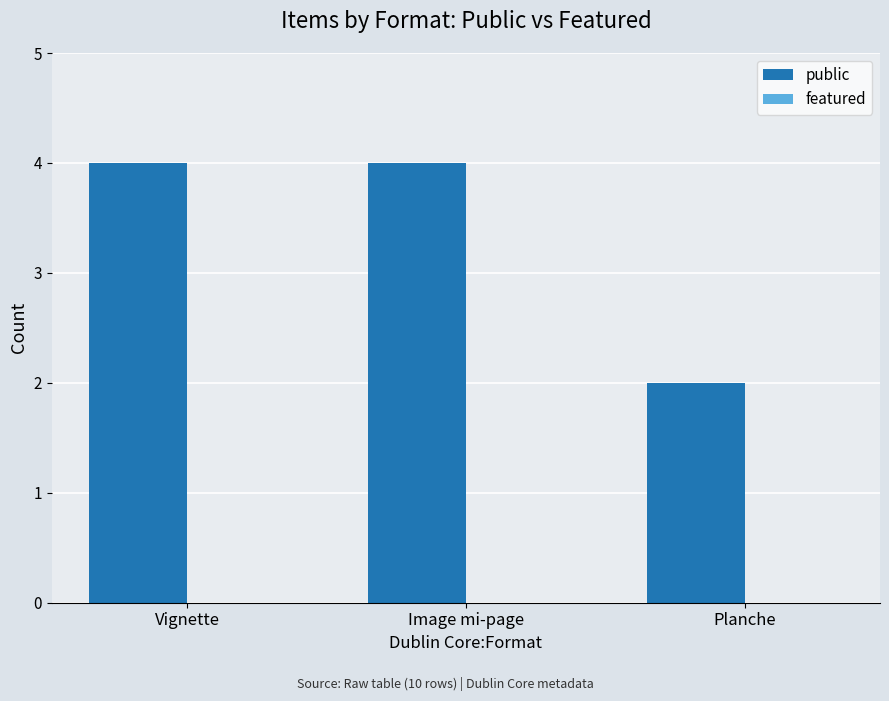

The value at Image mi-page is 6. True or false?

False